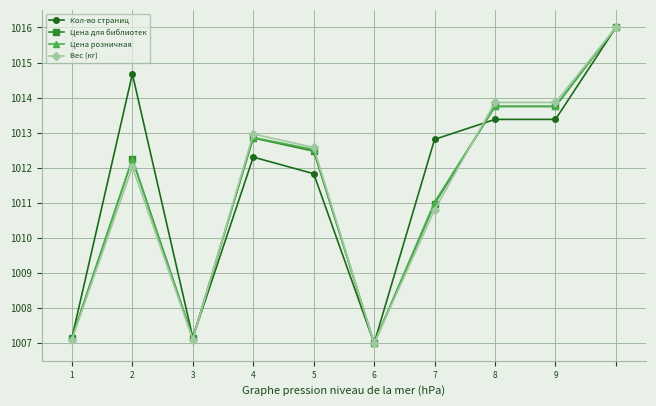

At how many categories does at least one series exceed 1014?

2